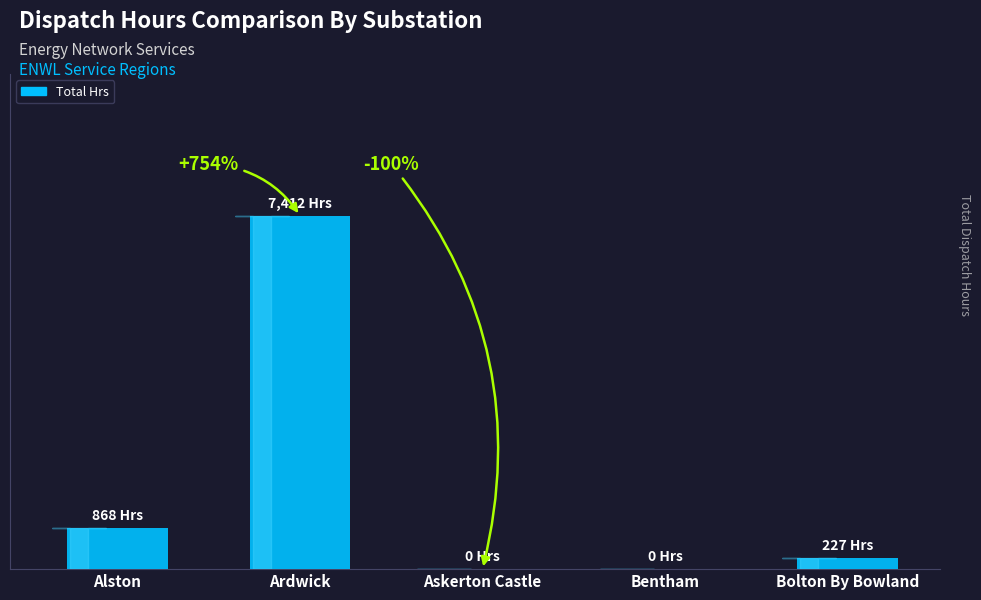

Are the bars horizontal?

No